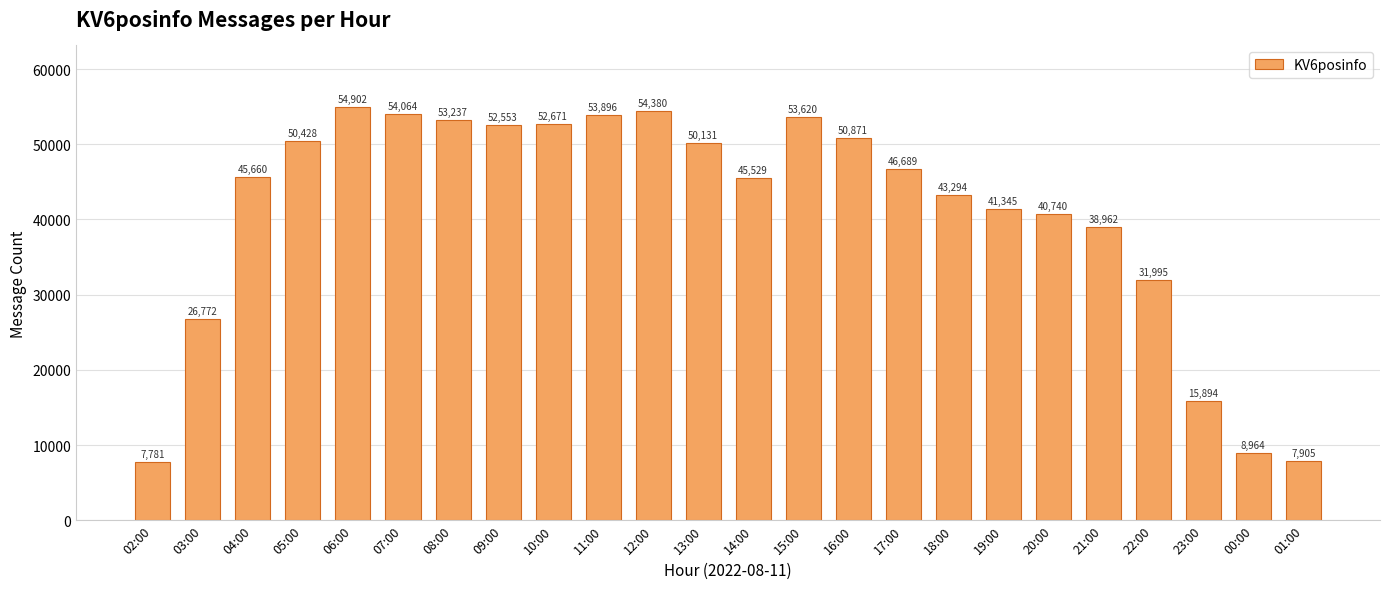

What position from the left is 11:00?

10